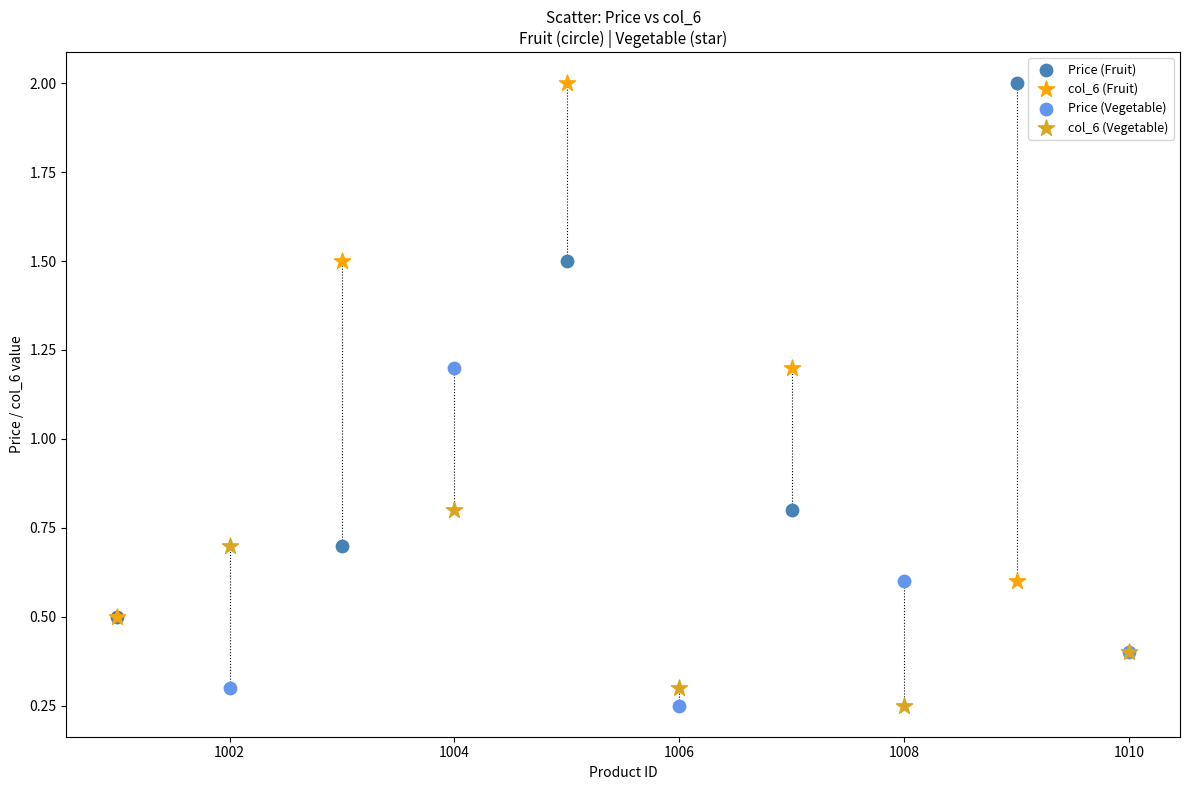

What are all the series names shown in the legend?

Price (Fruit), col_6 (Fruit), Price (Vegetable), col_6 (Vegetable)